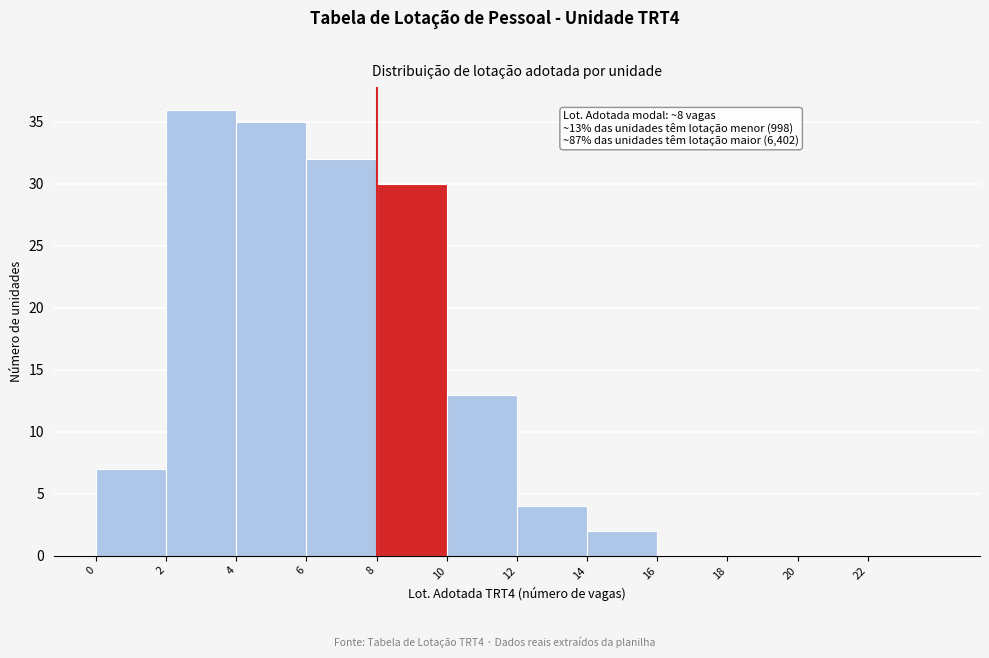

Which range on the x-axis has the tallest bar?

2 to 4